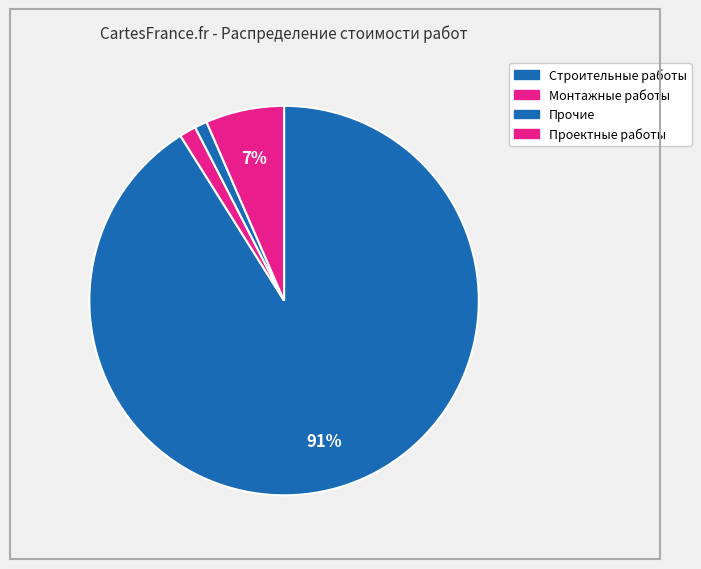

How many segments does this pie chart have?

4